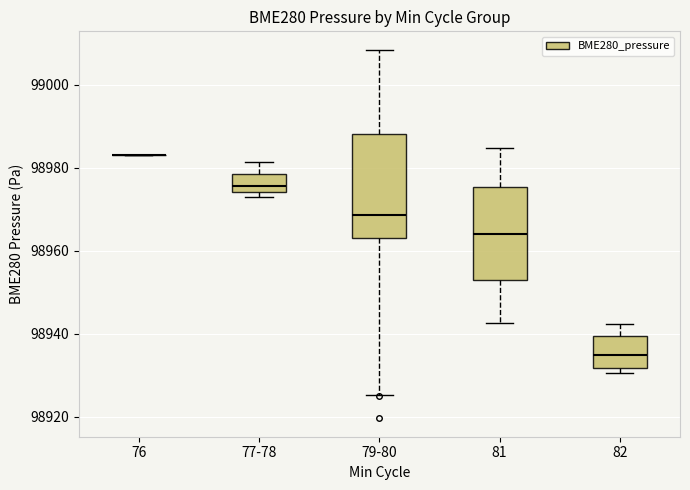

Where does the upper whisker of the box for 79-80 end on the y-axis? The values are not printed on the chart, so give them approximately, as read against the axis.

99008